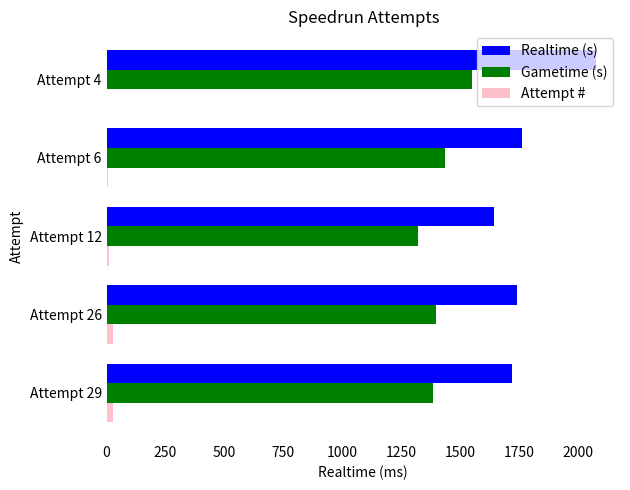

At which category is the sum across all series the highest?

Attempt 4